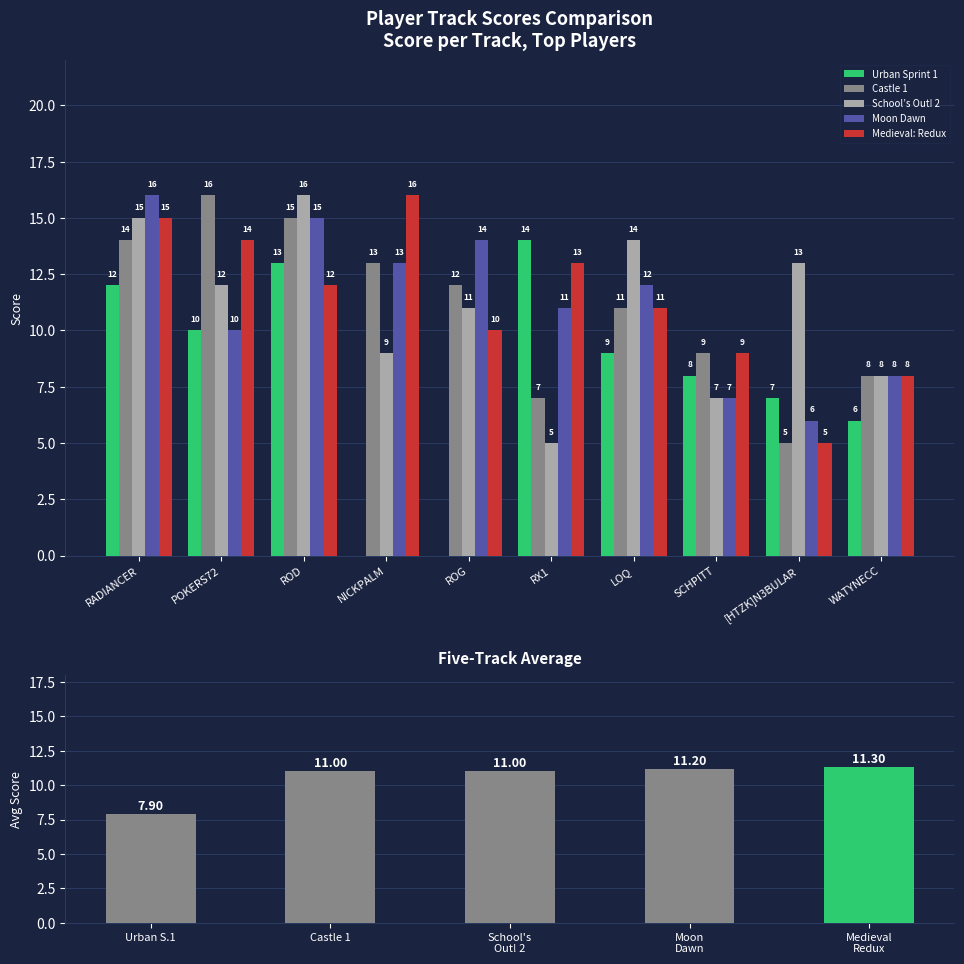

Which label corresponds to the largest value in the chart?

POKERS72